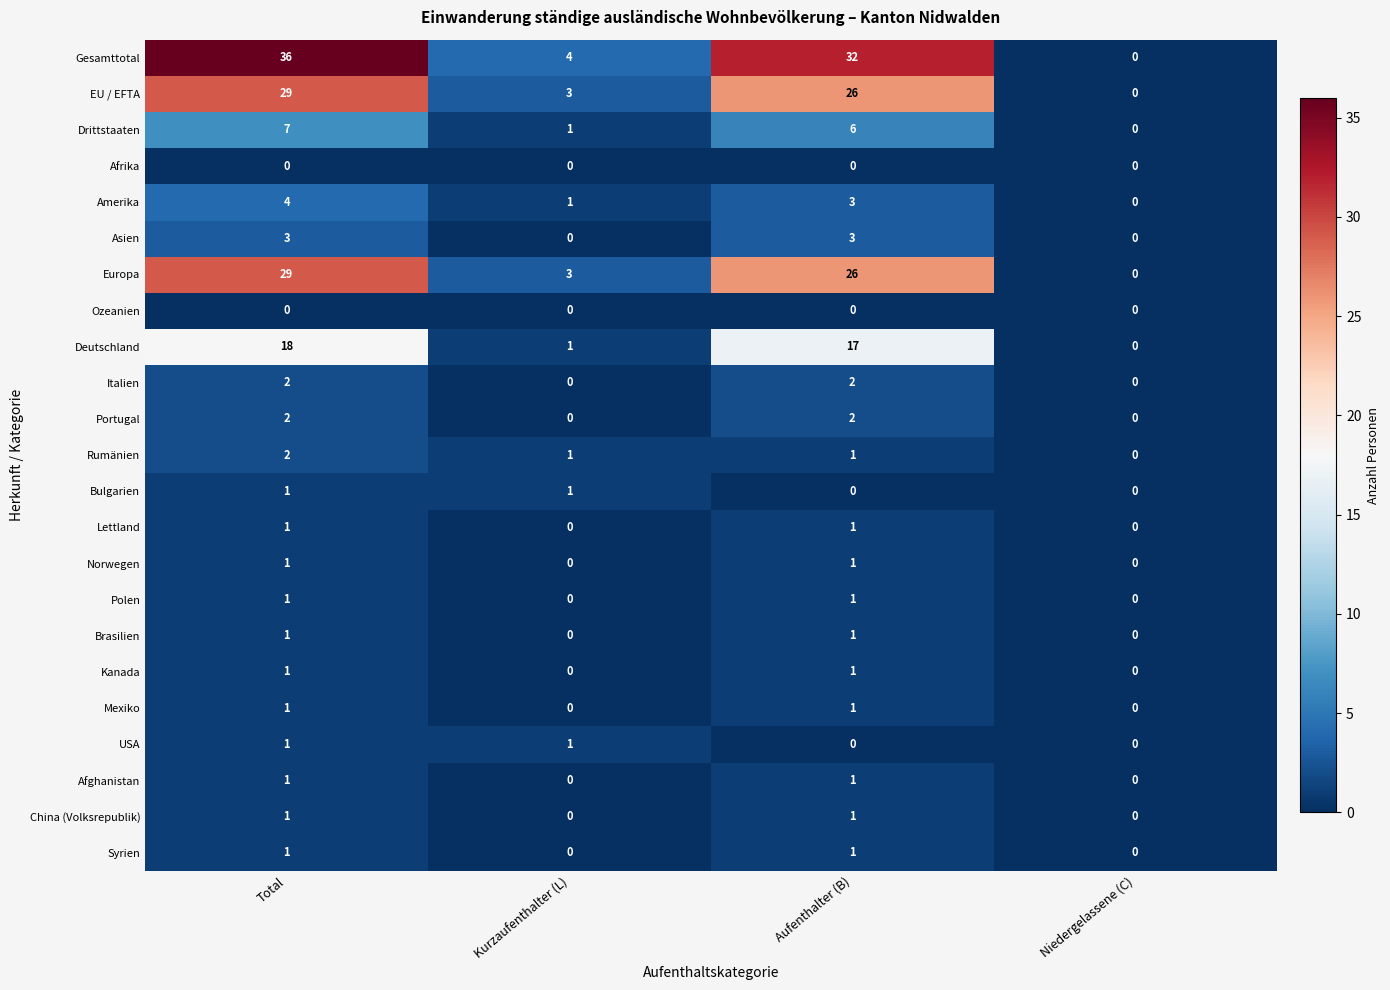

Which series has the largest total across all categories?

Gesamttotal